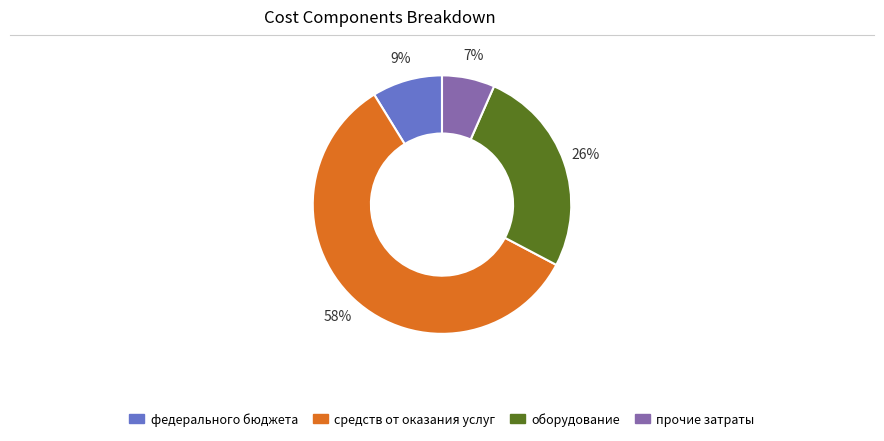

Count the number of slices in the pie.

4